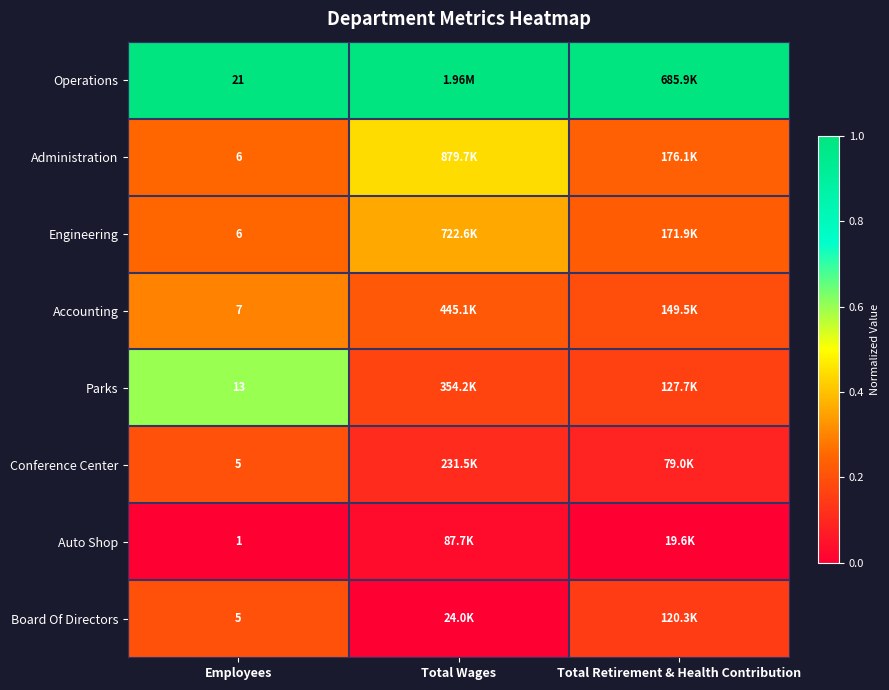

Is it true that Operations equals 0.3 at Employees?

False